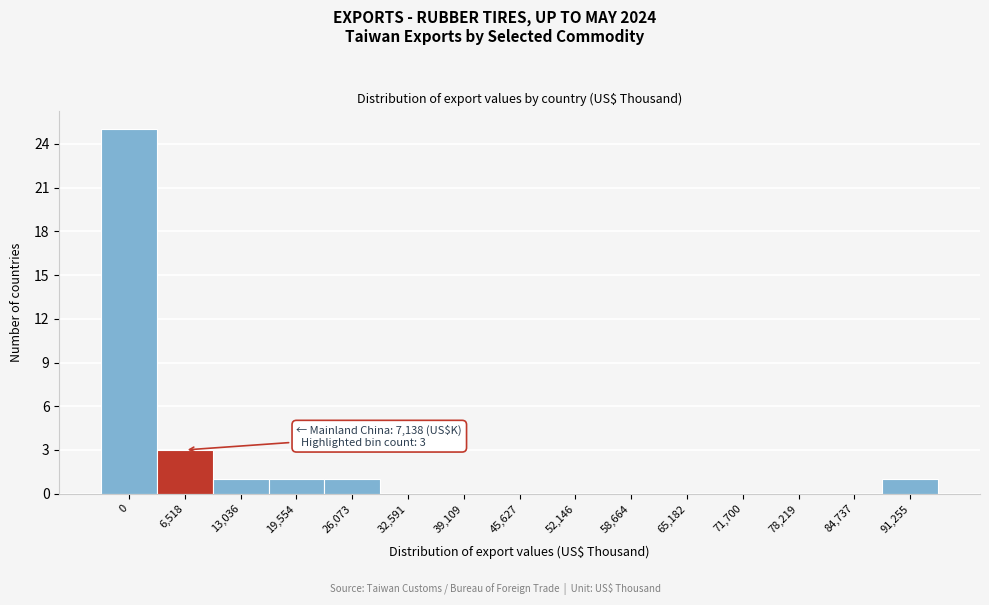

Reading left to right, transcribe all the data shown in this chart.

0=25	6,518=3	13,036=1	19,554=1	26,073=1	32,591=0	39,109=0	45,627=0	52,146=0	58,664=0	65,182=0	71,700=0	78,219=0	84,737=0	91,255=1